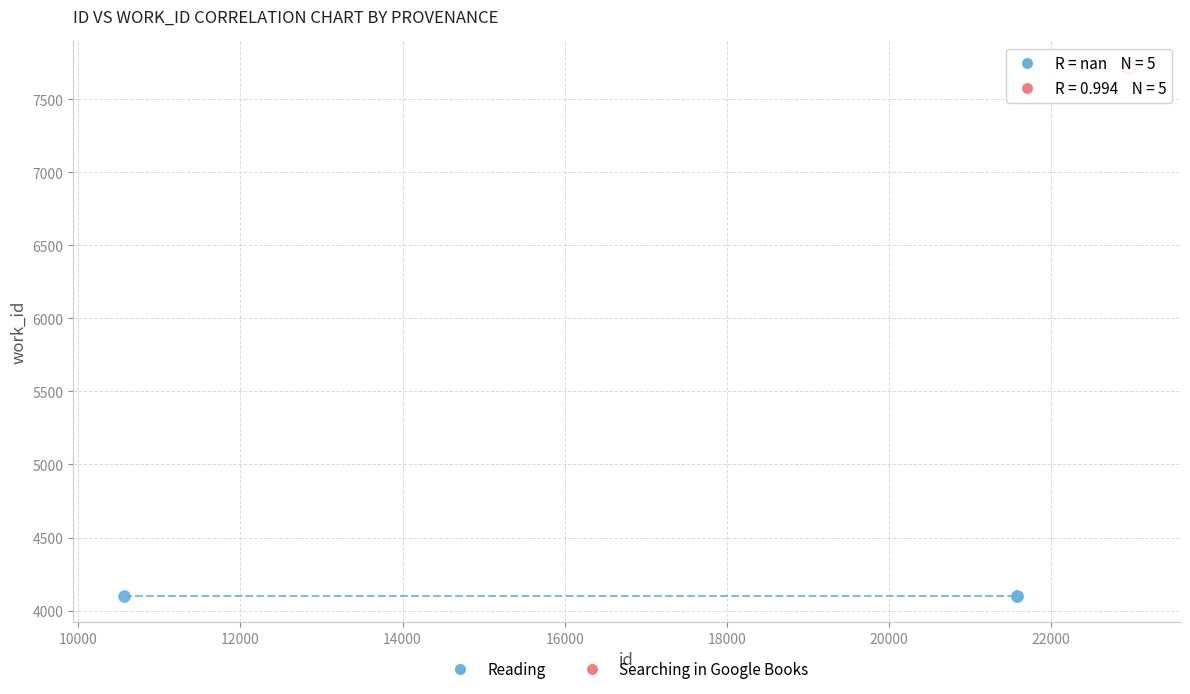

Which series contains the highest Y value?

Searching in Google Books